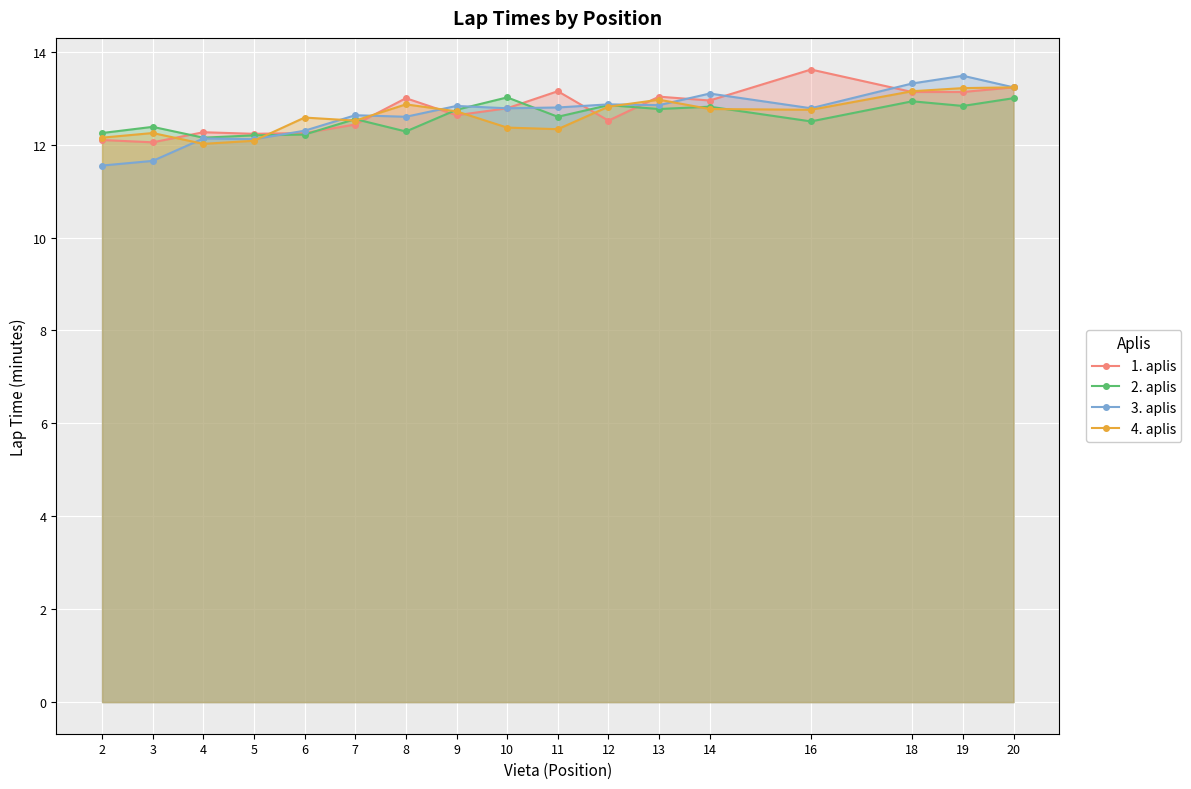

The value of 1. aplis at 20 is 21.4. True or false?

False